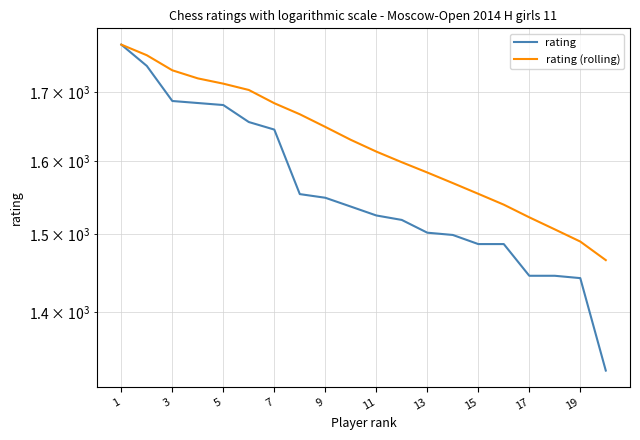

What is the sum of all rating (rolling) values?

32474.6